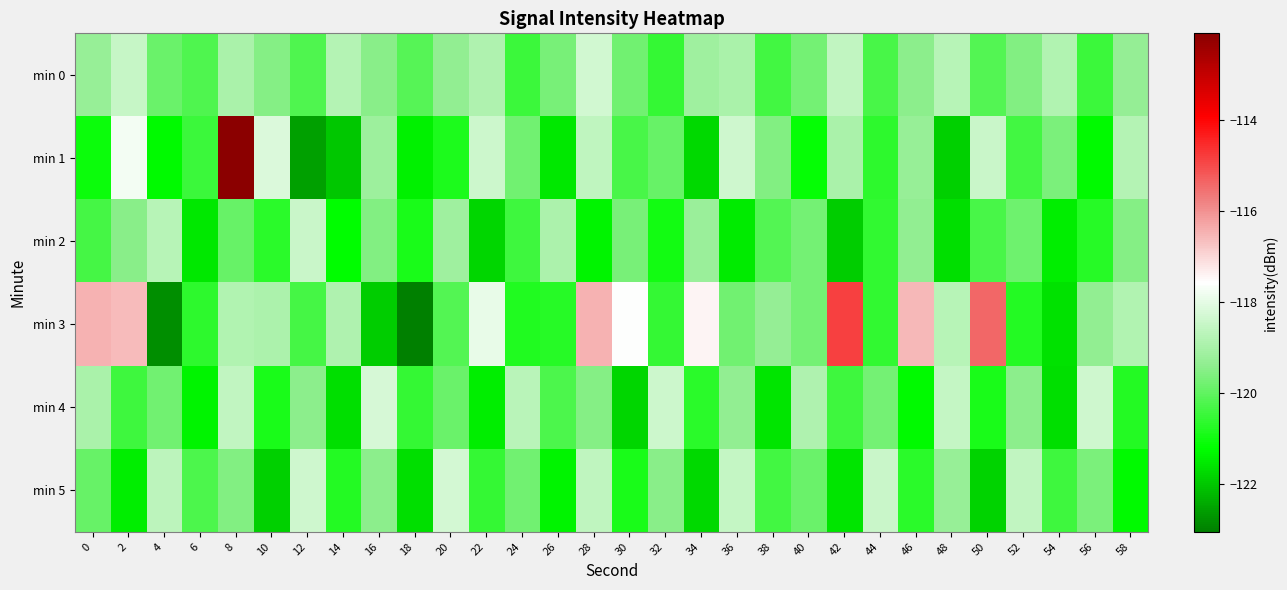

What is the total value across all series at 2?

-714.1